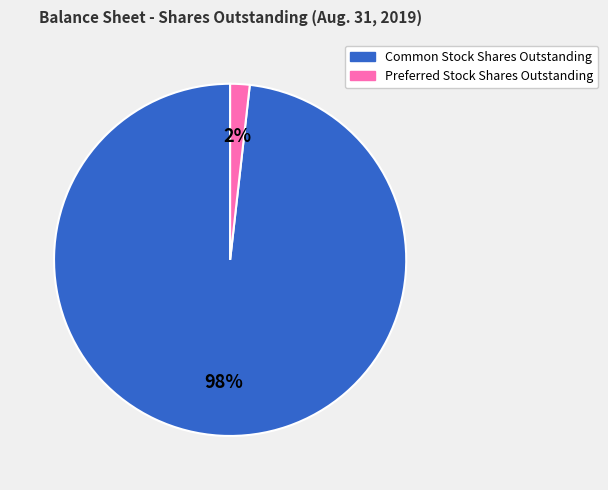

To the nearest percent, what is the average slice percentage?

50%